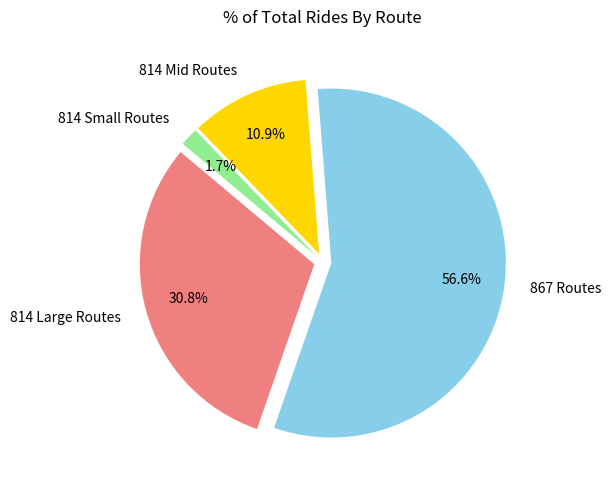

True or false: 814_20 accounts for 20% of the total.

False